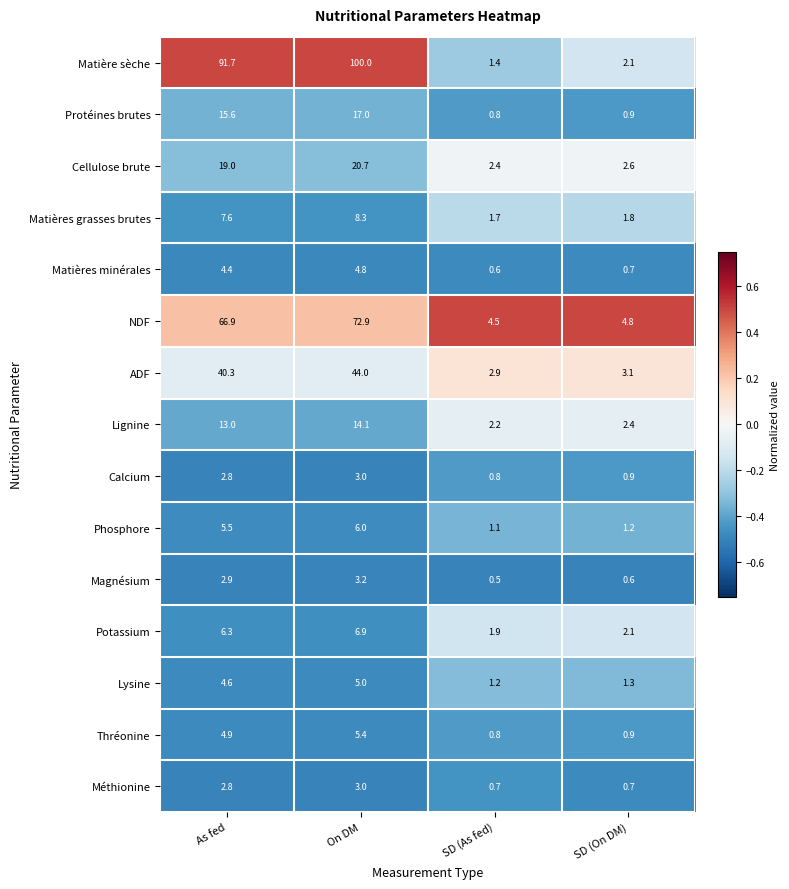

What is the smallest value displayed?

0.5